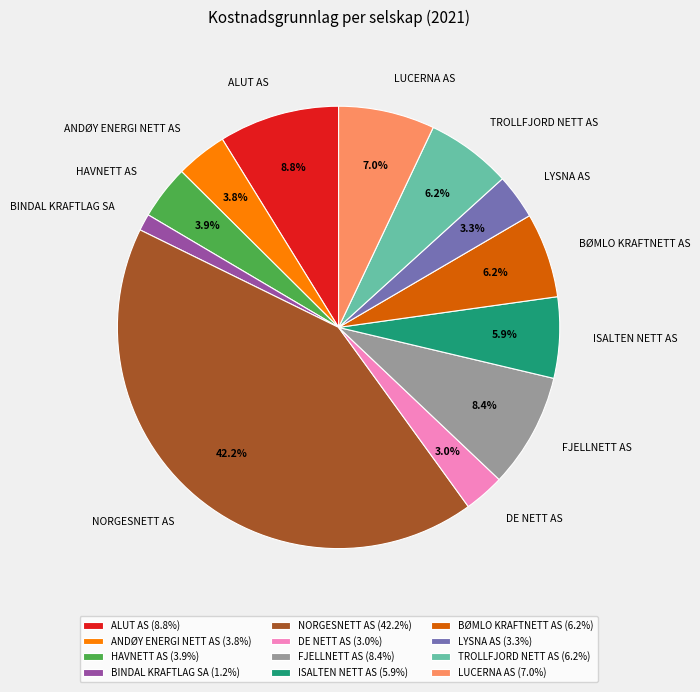

What is the ratio of the value at LYSNA AS to the value at DE NETT AS?

1.1